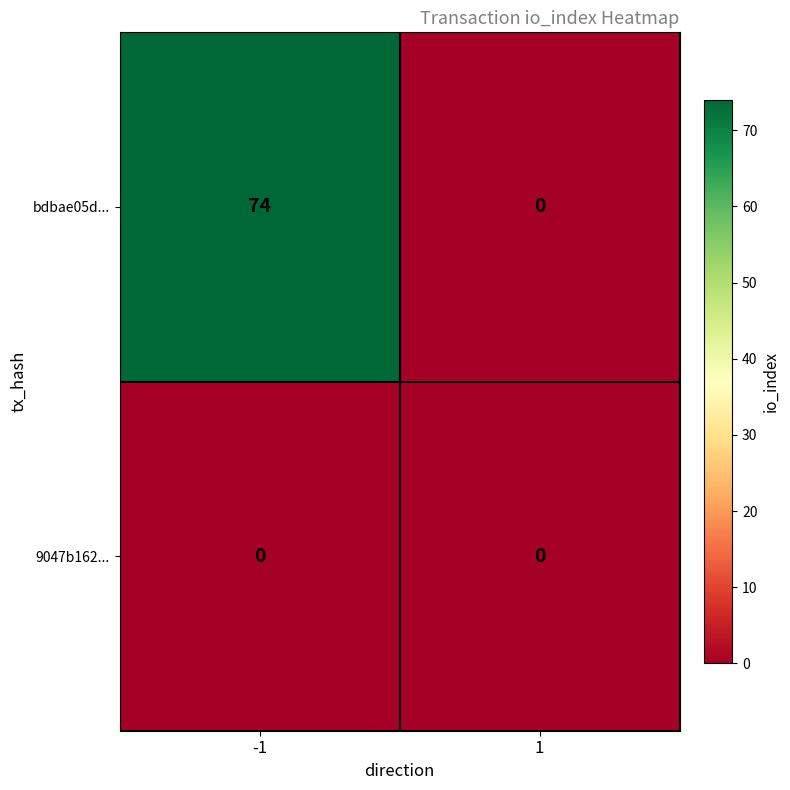

What is the total value across all series at -1?

74